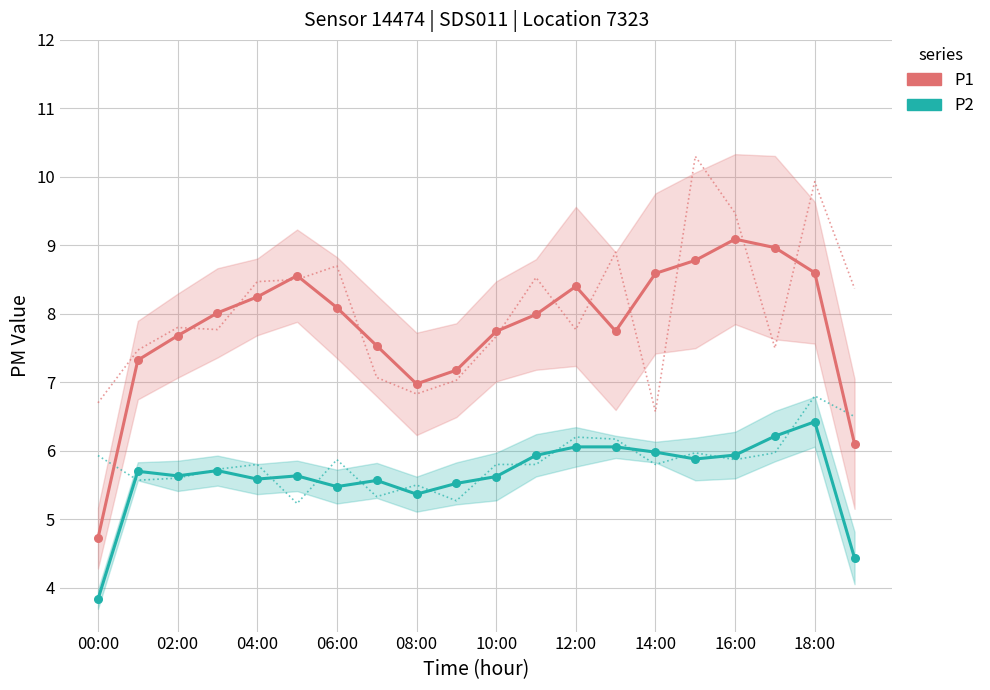

Is the value of P2 at 16:00 greater than the value of P1 at 13?

No